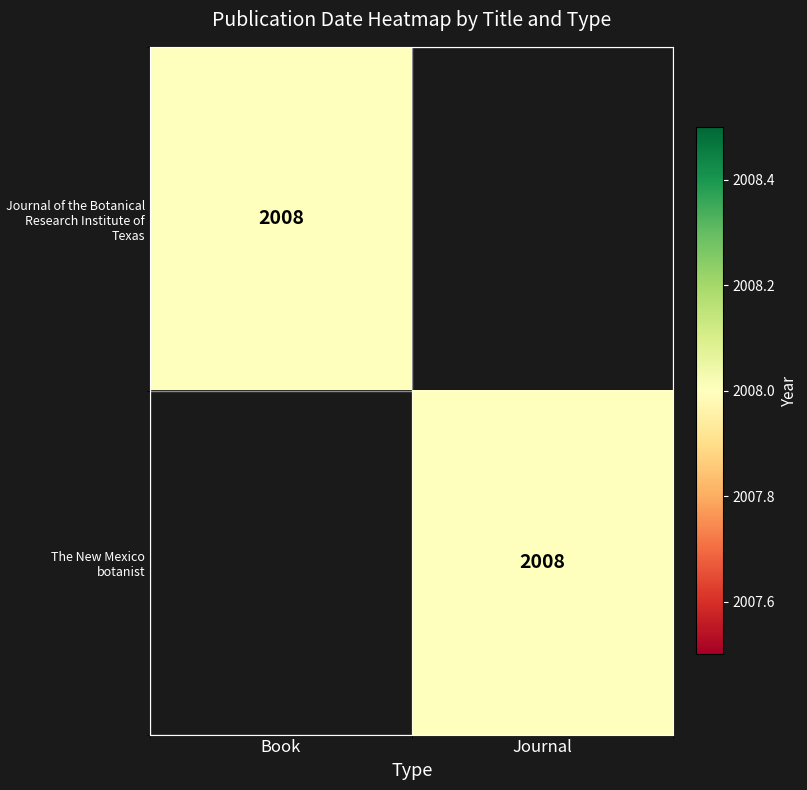

Is it true that The New Mexico botanist equals 2008 at Journal?

True